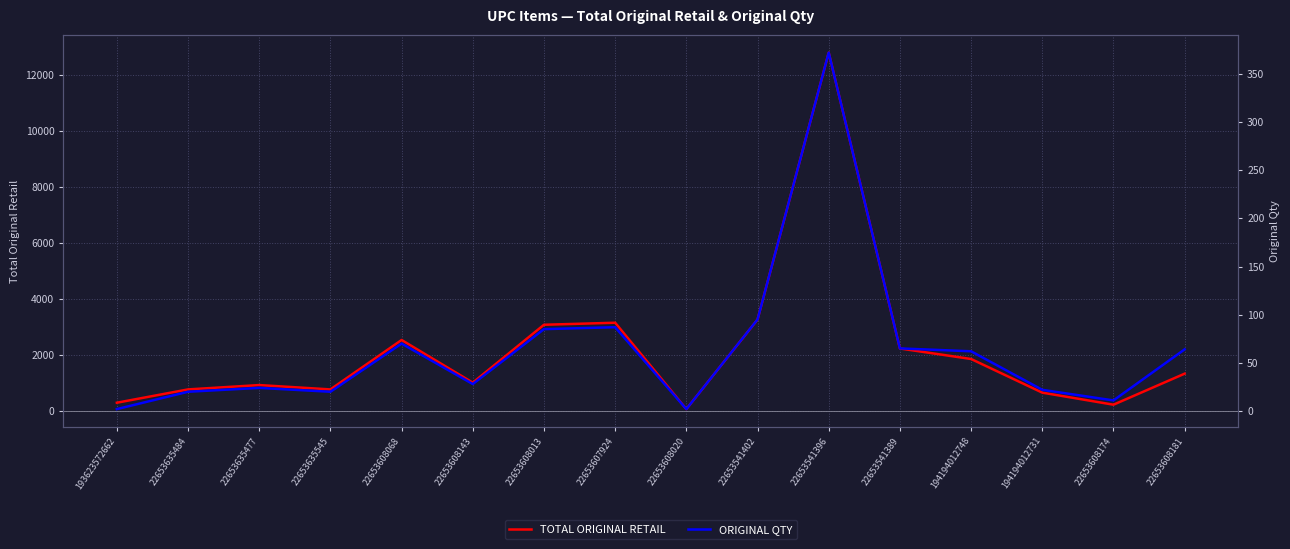

Which series changed the most between 22653608068 and 194194012748?

TOTAL ORIGINAL RETAIL